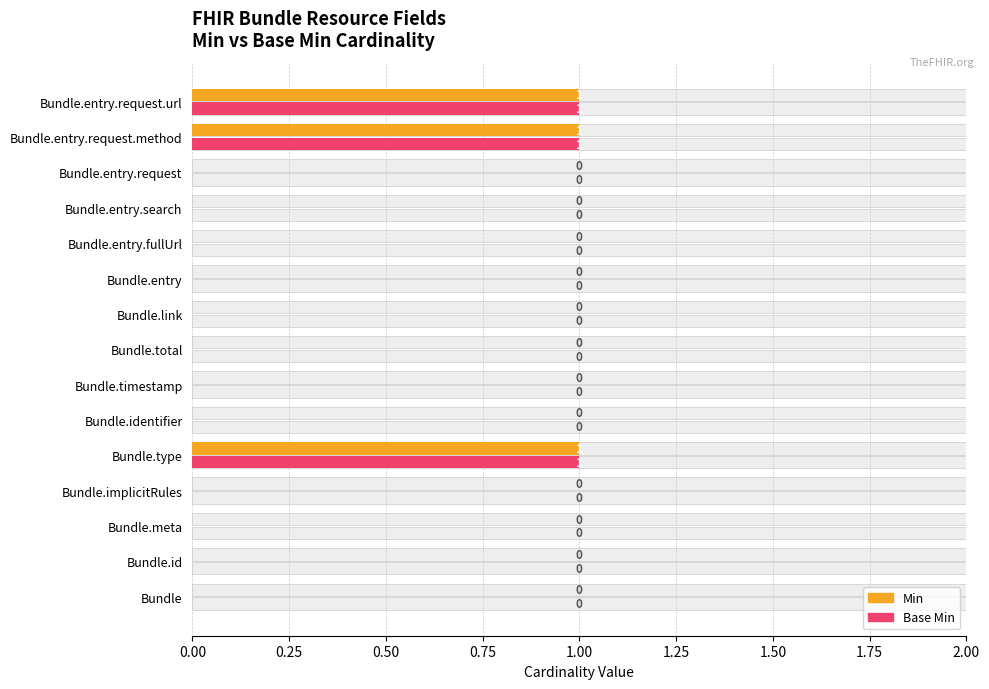

How many values in the Min series exceed 0?

3